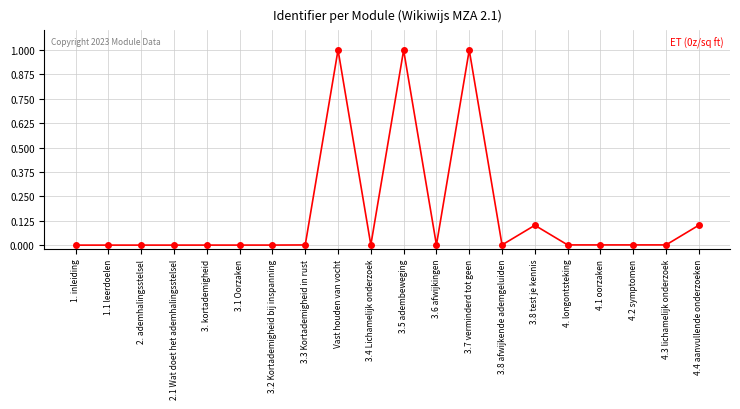

What is the maximum value shown in the chart?

1.0